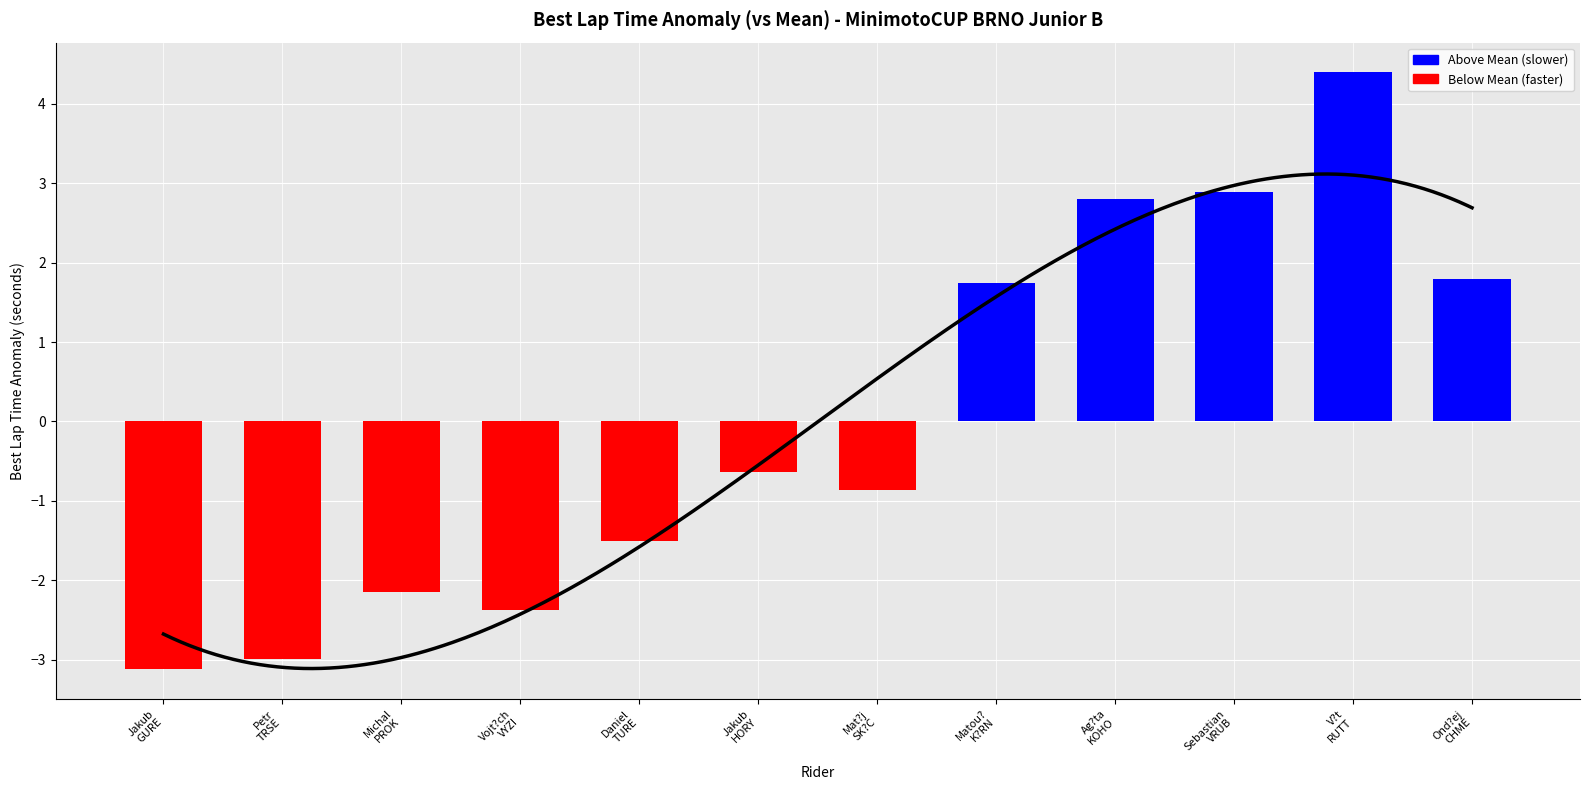

Is it true that the value at Michal
PROK is -2.1?

True